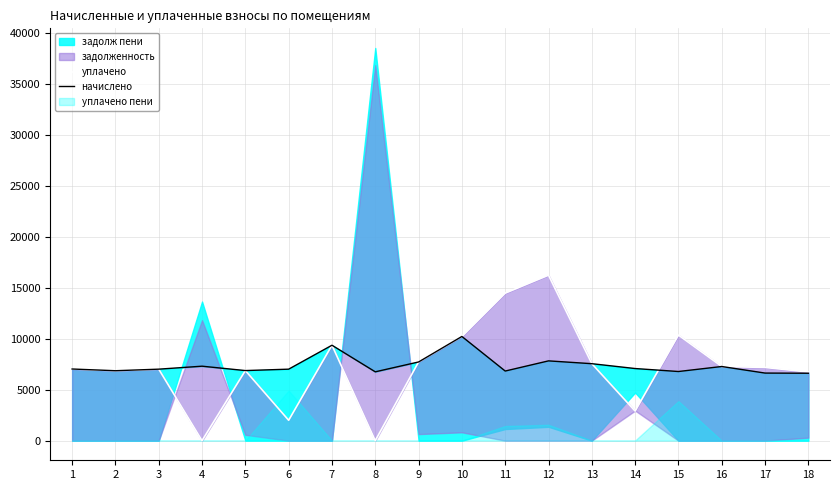

Rank the categories by начислено value from lowest to highest.

18, 17, 8, 15, 11, 2, 5, 3, 6, 1, 14, 16, 4, 13, 9, 12, 7, 10